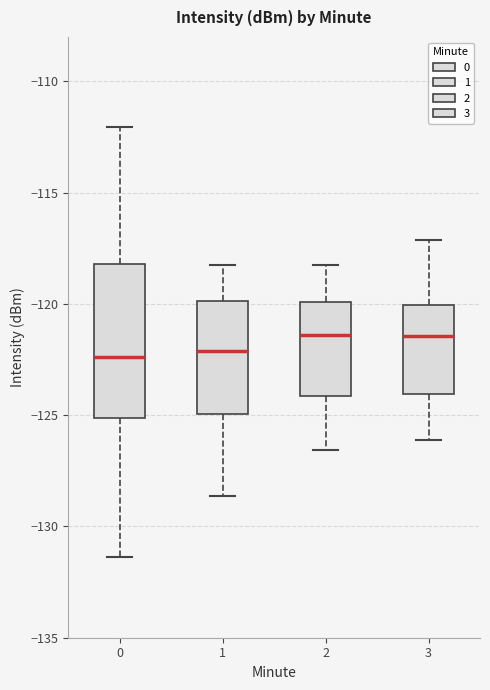

Reading left to right, transcribe this box plot: for each box, give where its median line is, the range the box spans, and where its two whiskers end, as read against the y-axis. The values are not printed on the chart, so give them approximately, as read against the axis.

0: median -122.5, box -125.0 to -118.0, whiskers -131.5 to -112.0
1: median -122.0, box -125.0 to -120.0, whiskers -128.5 to -118.0
2: median -121.5, box -124.0 to -120.0, whiskers -126.5 to -118.0
3: median -121.5, box -124.0 to -120.0, whiskers -126.0 to -117.0